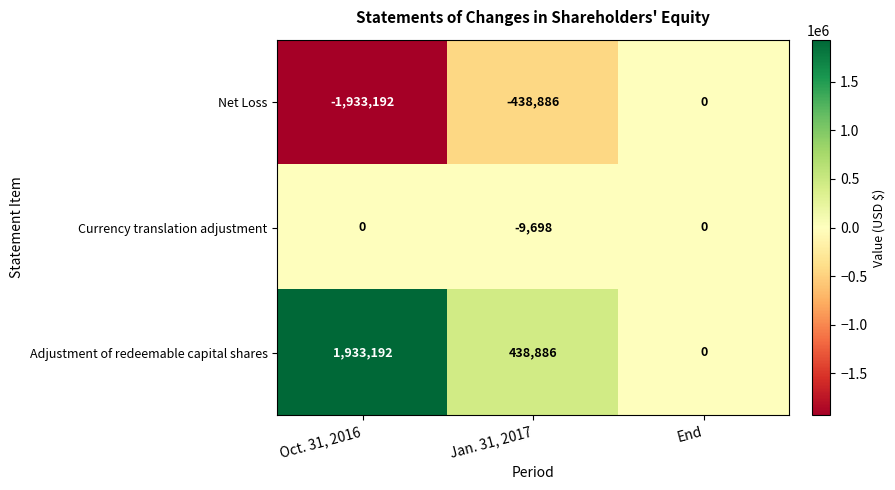

Count the Net Loss values in the range -1933192 to 0.

3